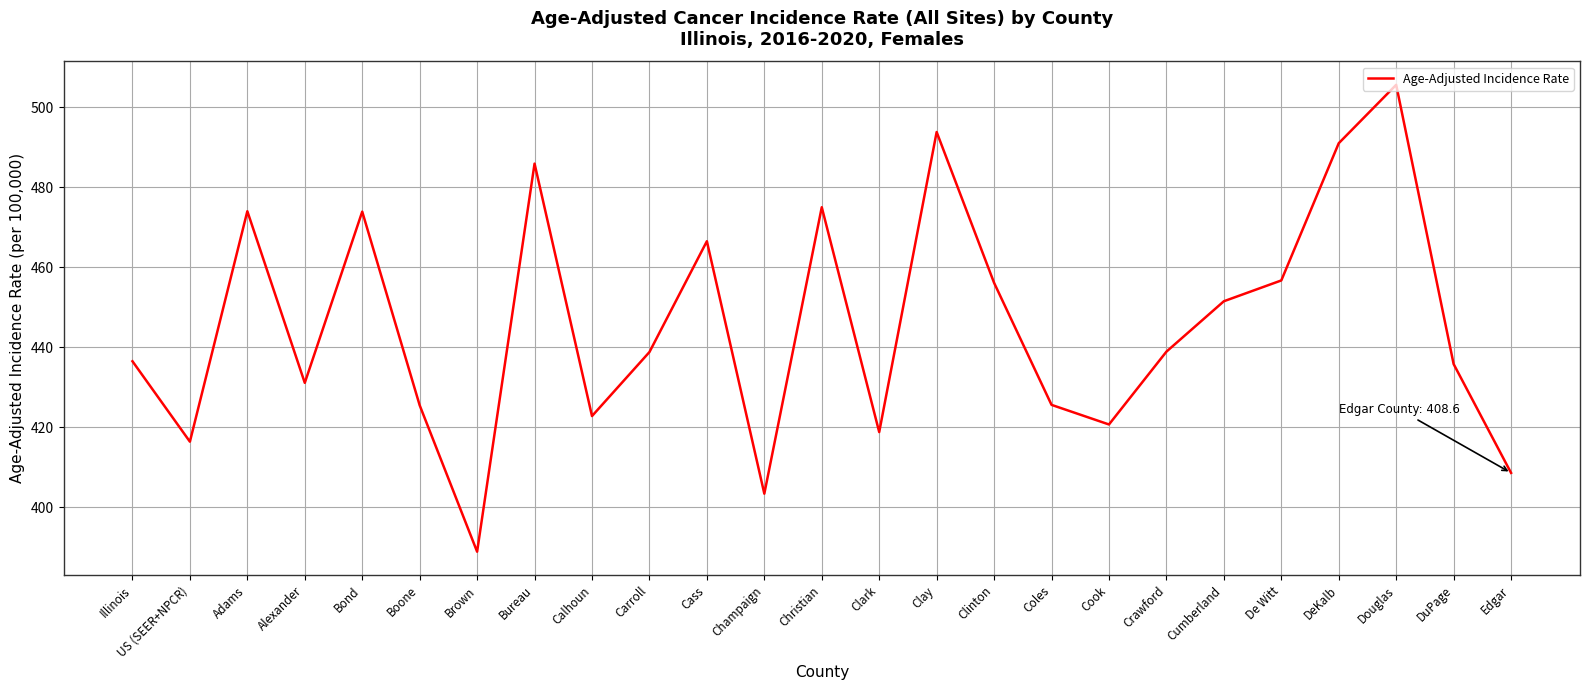

True or false: the data shows 438.8 at Carroll.

True